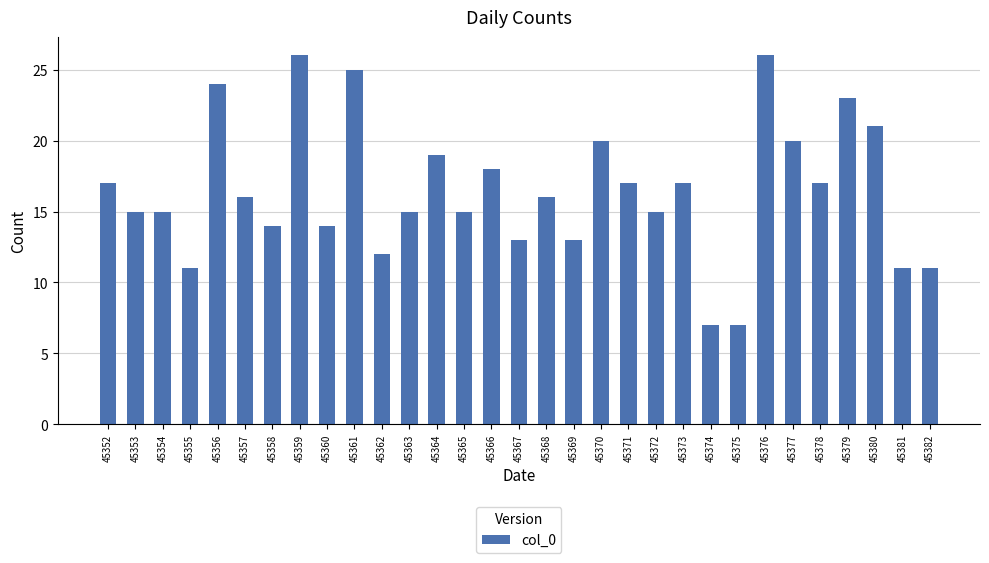

Are the bars horizontal?

No